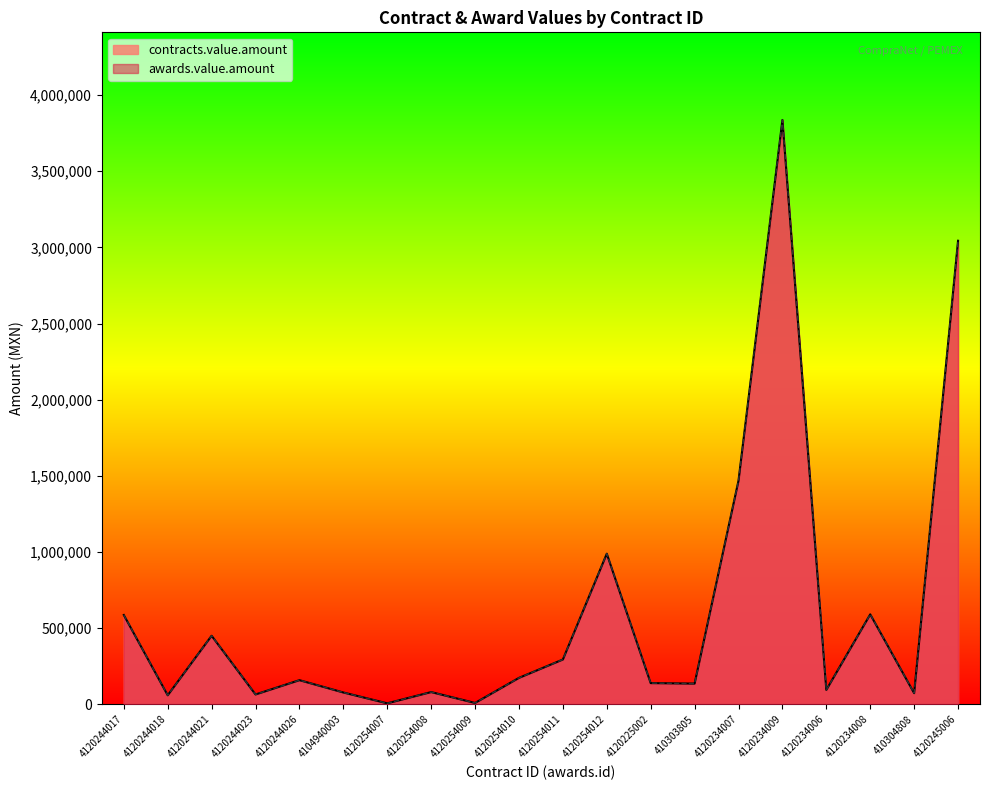

How many lines are shown in the chart?

2